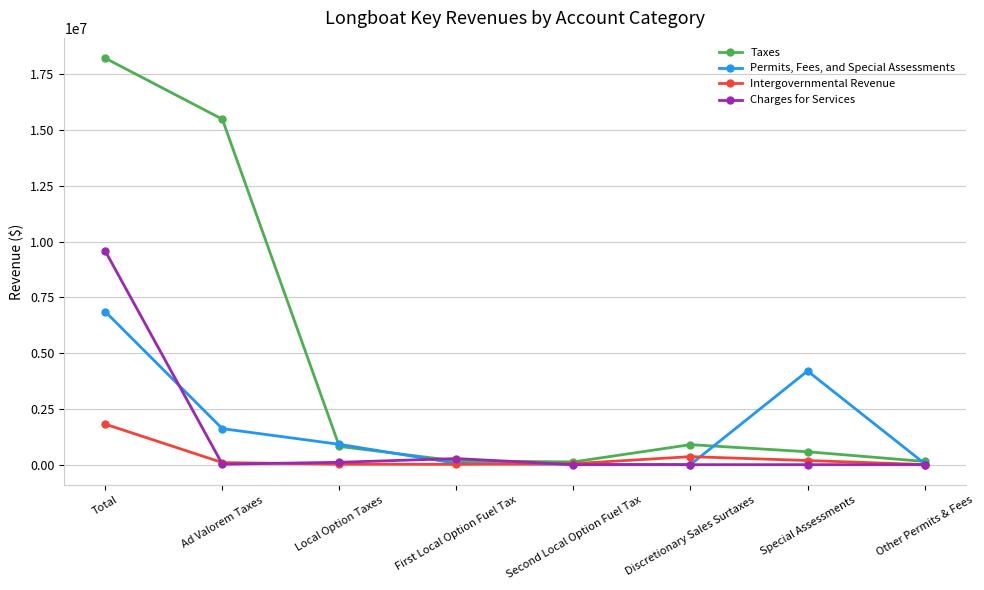

Which series has the largest range (max minus min)?

Taxes